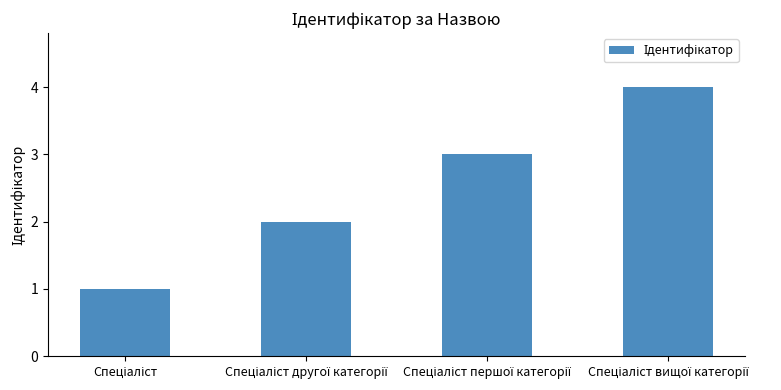

What is the sum of all values?

10